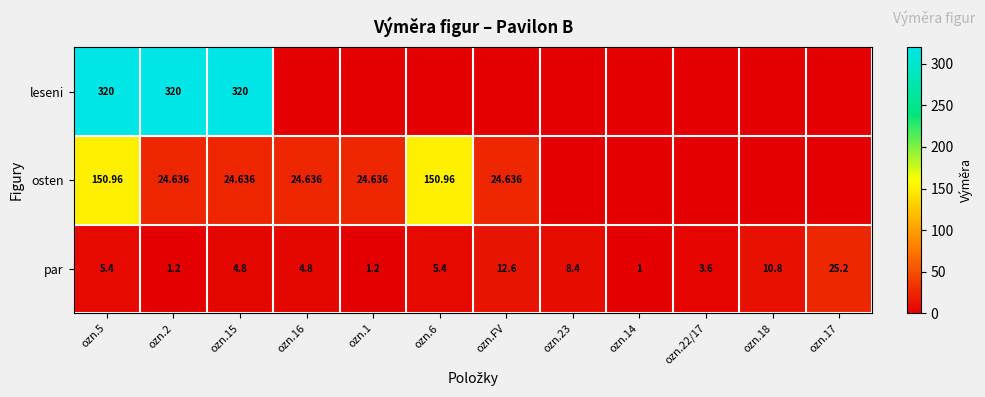

What is the maximum value for par?

25.2